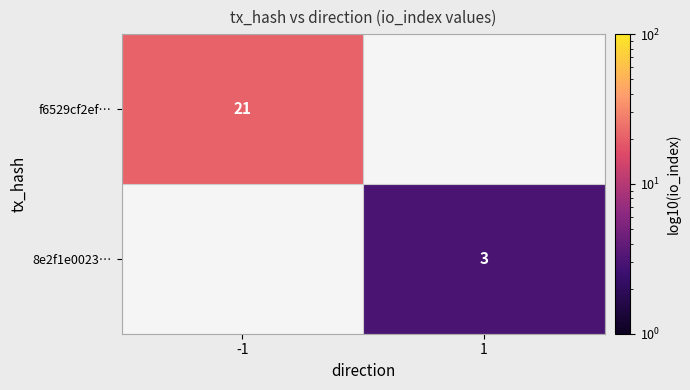

The value of 8e2f1e0023… at 1 is 1. True or false?

False